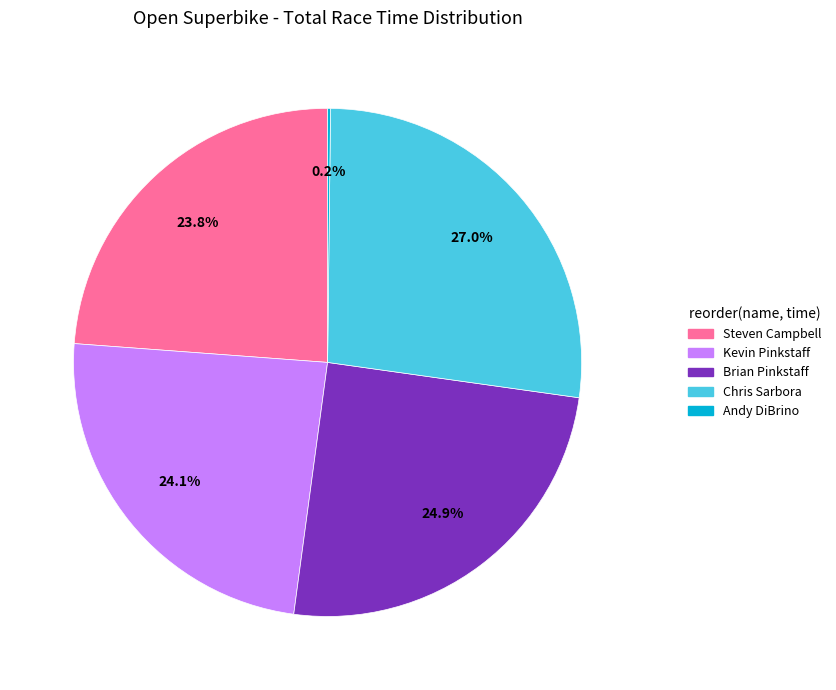

What is the largest slice in the pie chart?

Chris Sarbora